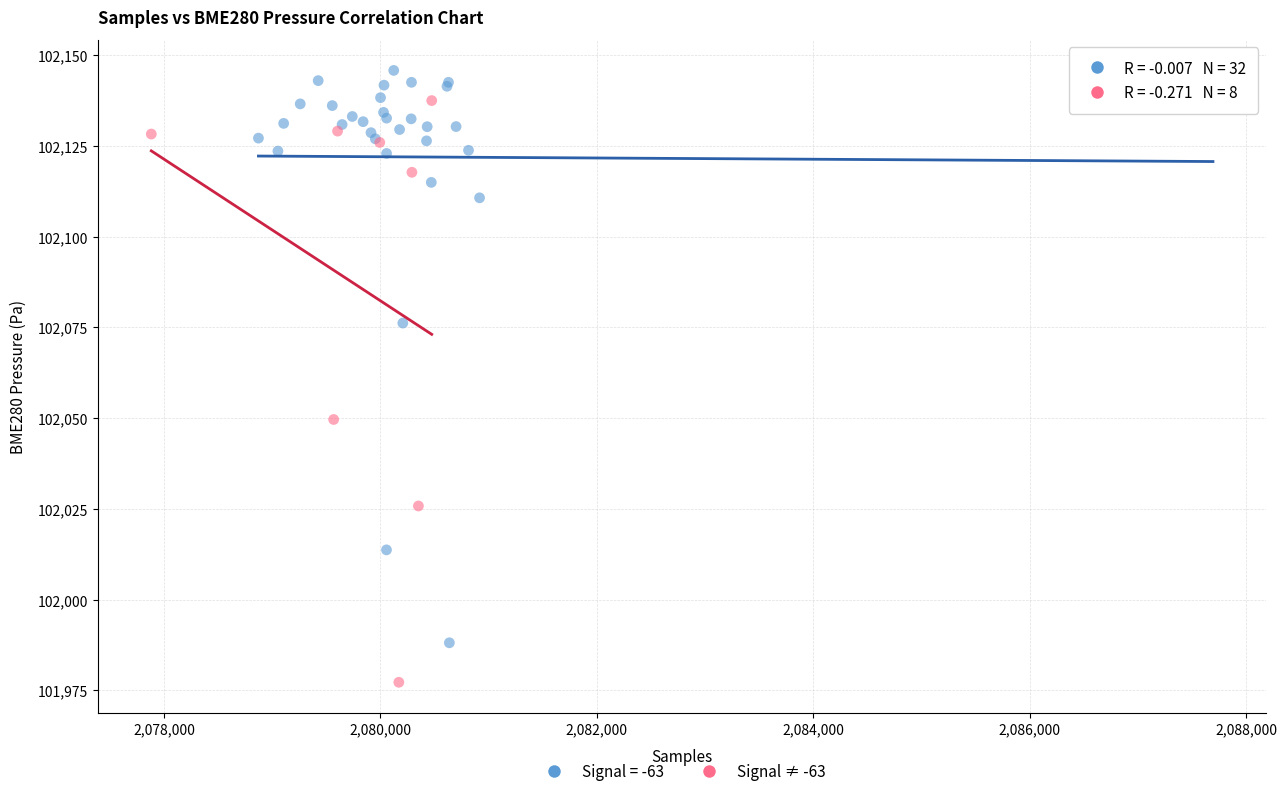

Which series contains the highest Y value?

Signal = -63